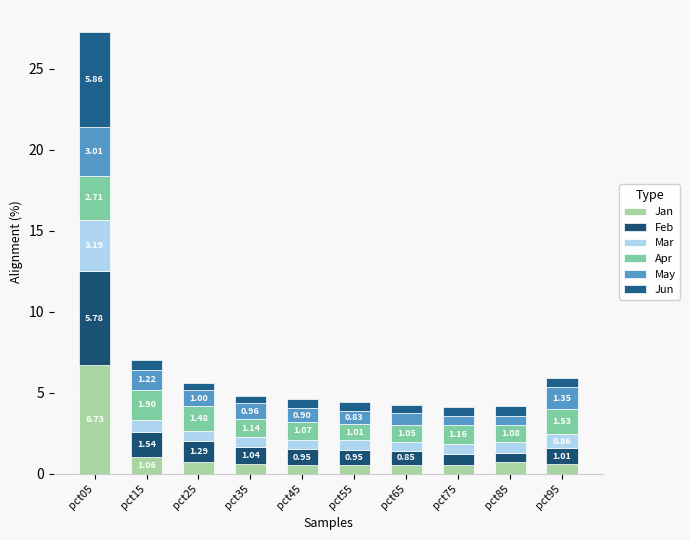

How many data points does each series have?

10